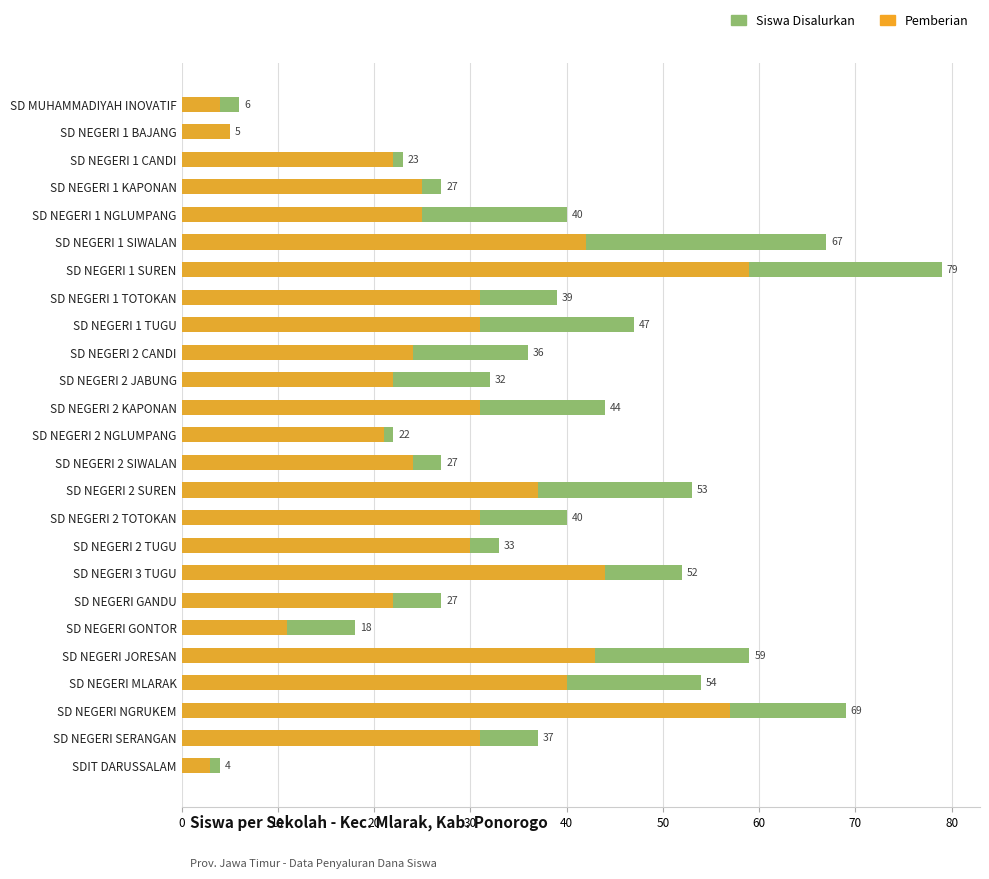

What are all the series names shown in the legend?

Siswa Disalurkan, Pemberian